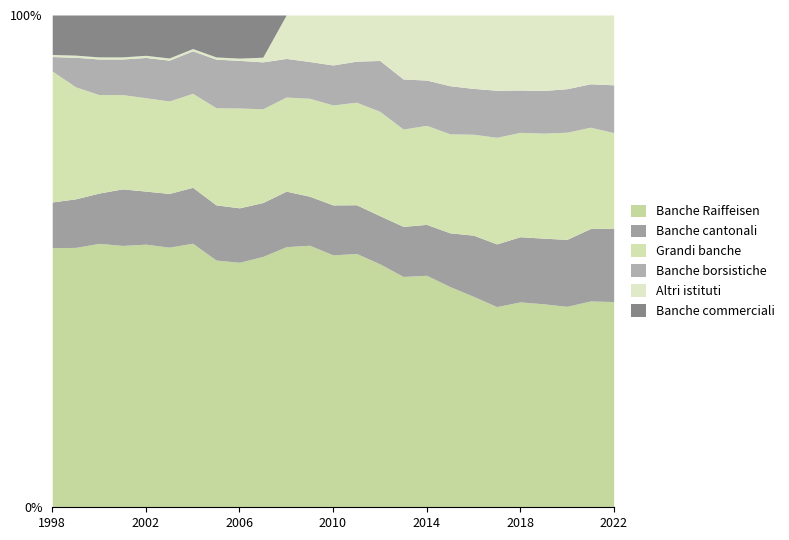

After their last crossing, which series has the higher values: Banche cantonali or Altri istituti?

Banche cantonali